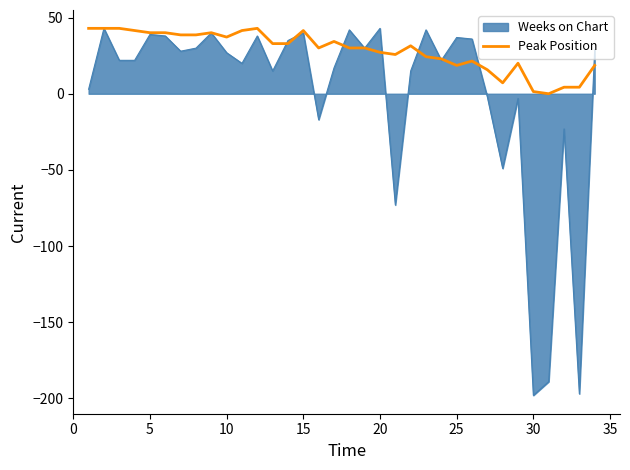

How many lines are shown in the chart?

2